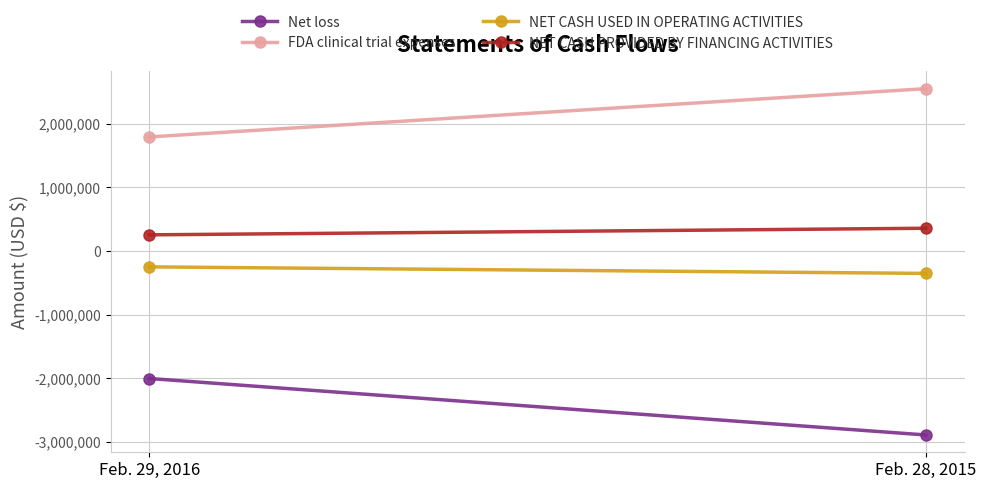

At which category does the chart reach its minimum across all series?

Feb. 28, 2015